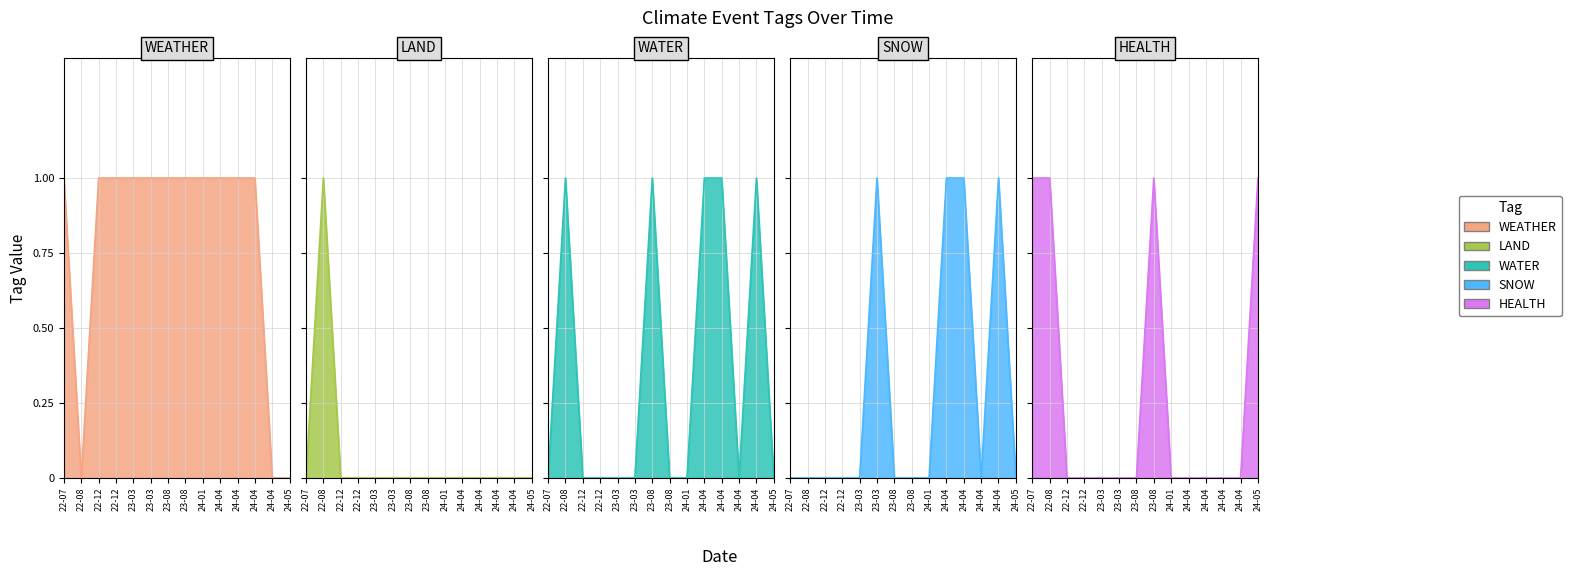

How many intersections are there between WEATHER and HEALTH?

1